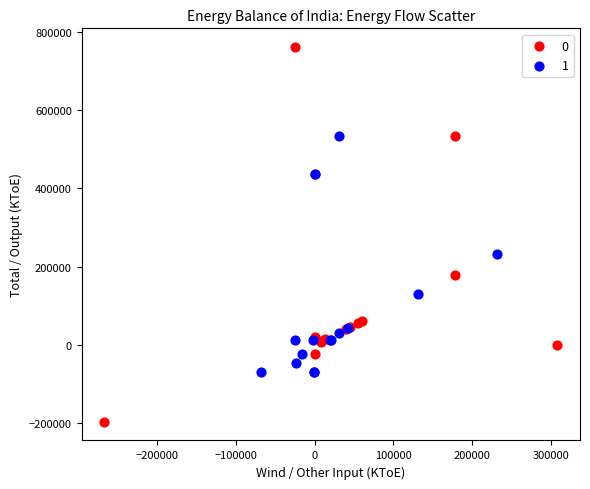

What are all the series names shown in the legend?

0, 1